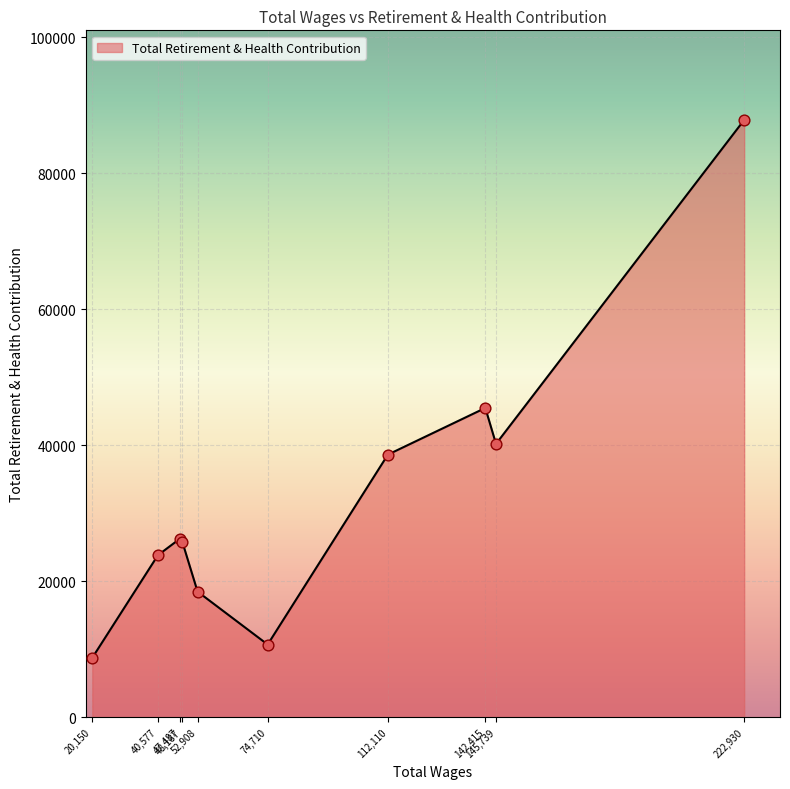

What is the difference between the maximum and minimum values?

79065